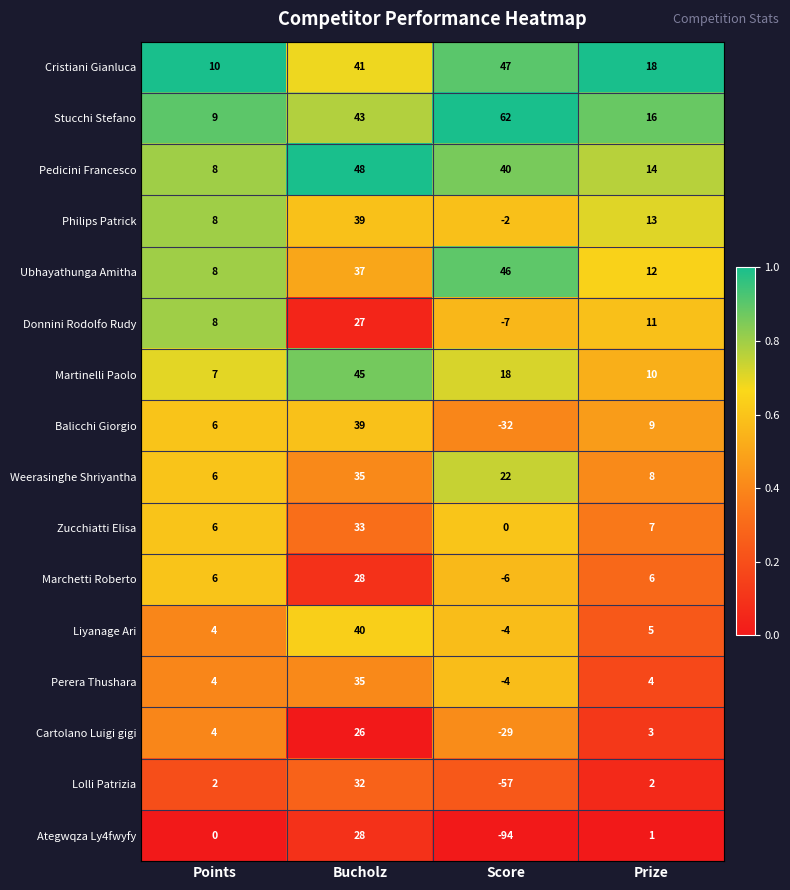

Which series has the largest range (max minus min)?

Ategwqza Ly4fwyfy